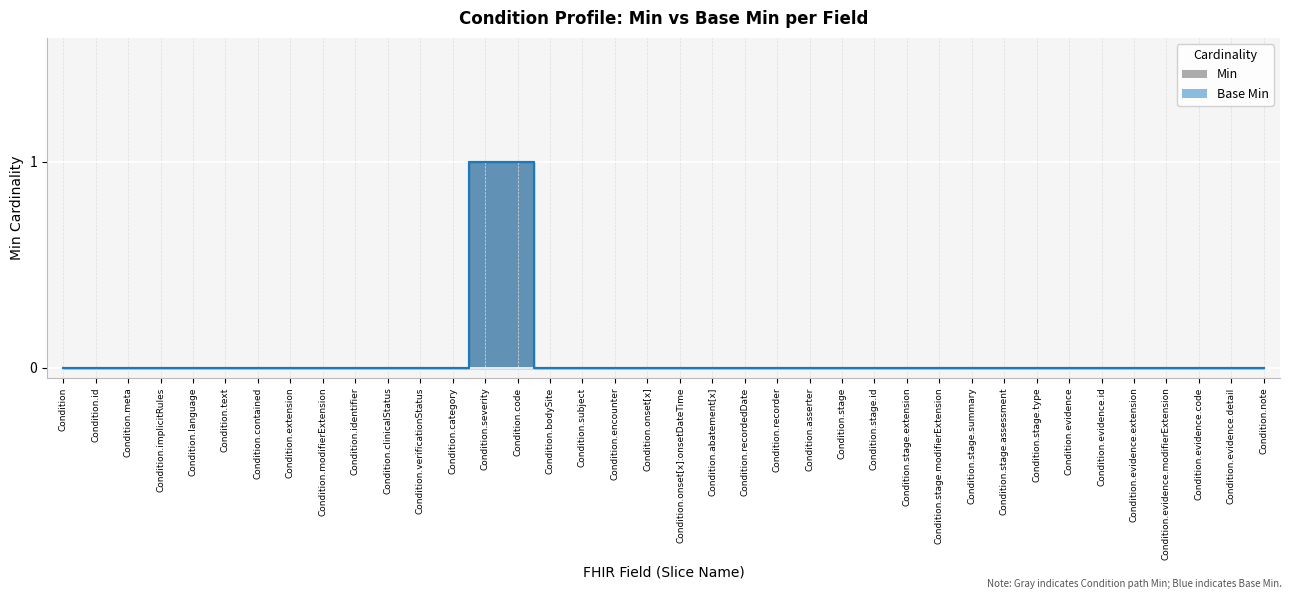

Is the value of Base Min at Condition.bodySite greater than the value of Min at Condition.stage.assessment?

No